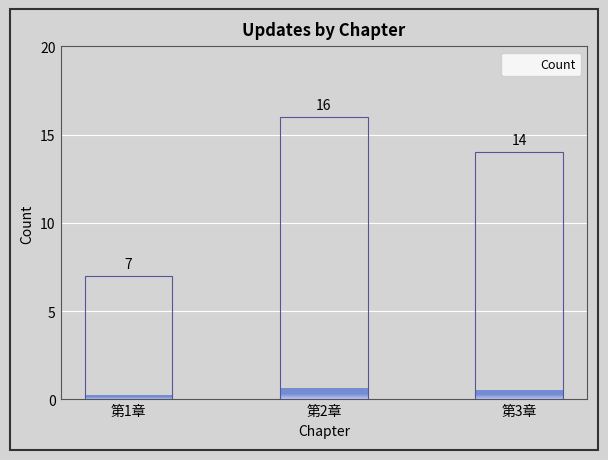

What value does the data have at 第1章?

7